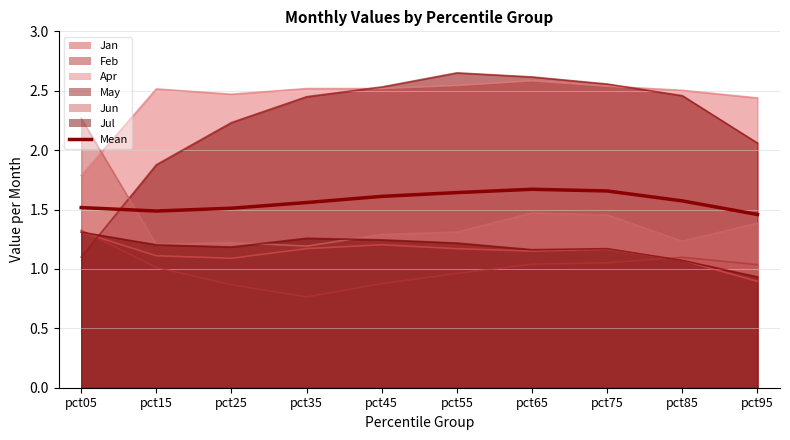

Is it true that the value at pct35 is 0.8?

False